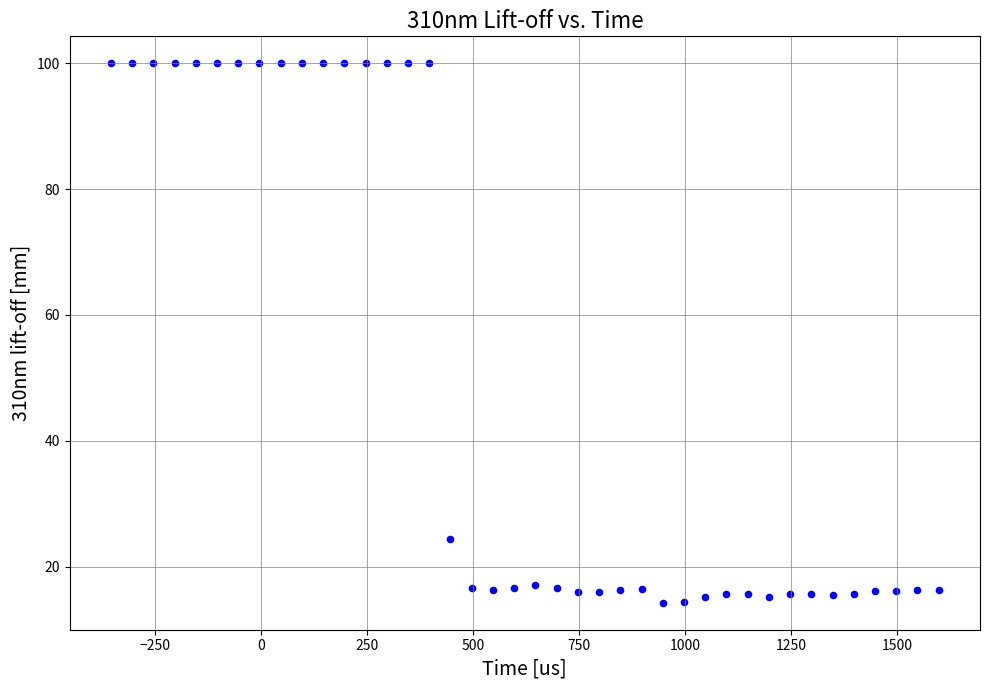

What Y value in the scatter plot is closest to 57?

24.4